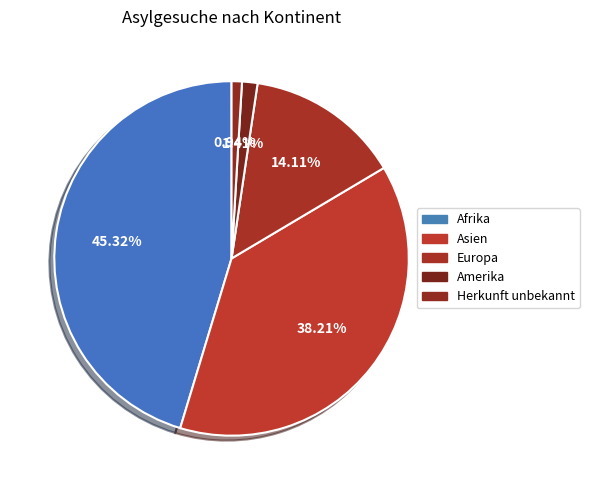

Is Herkunft unbekannt the majority of the pie?

No